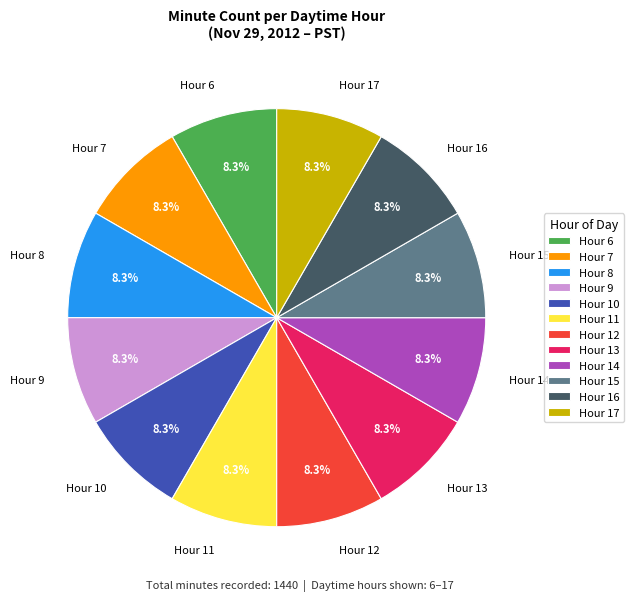

What is the ratio of the value at Hour 8 to the value at Hour 7?

1.0